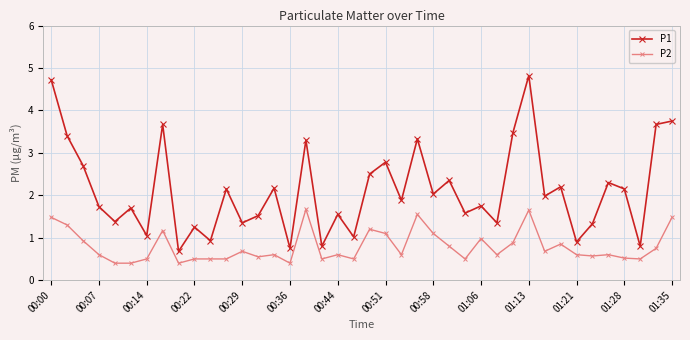

True or false: P1 and P2 intersect in this chart.

False